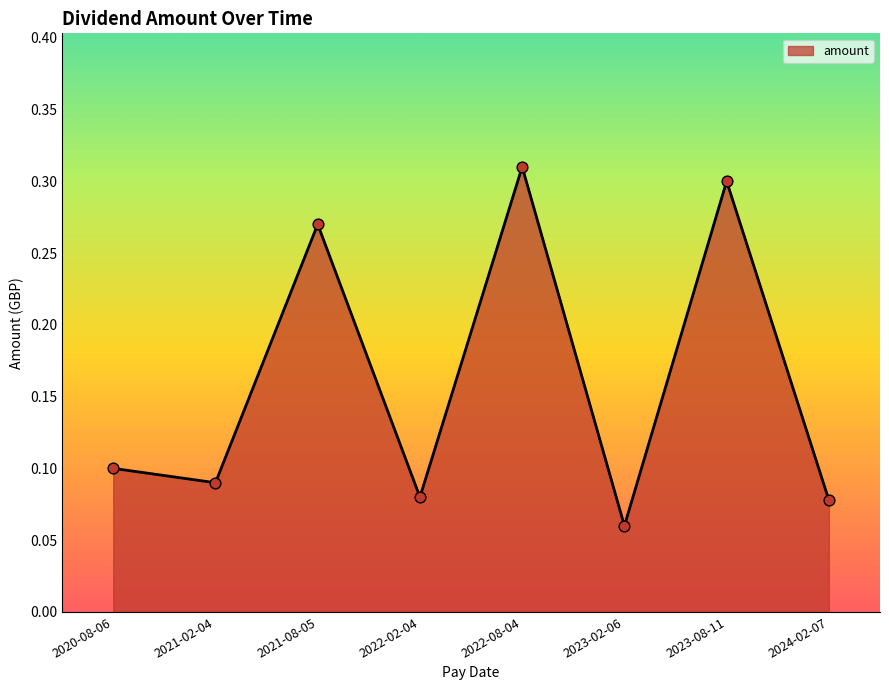

Which has a higher value, 2022-08-04 or 2024-02-07?

2022-08-04